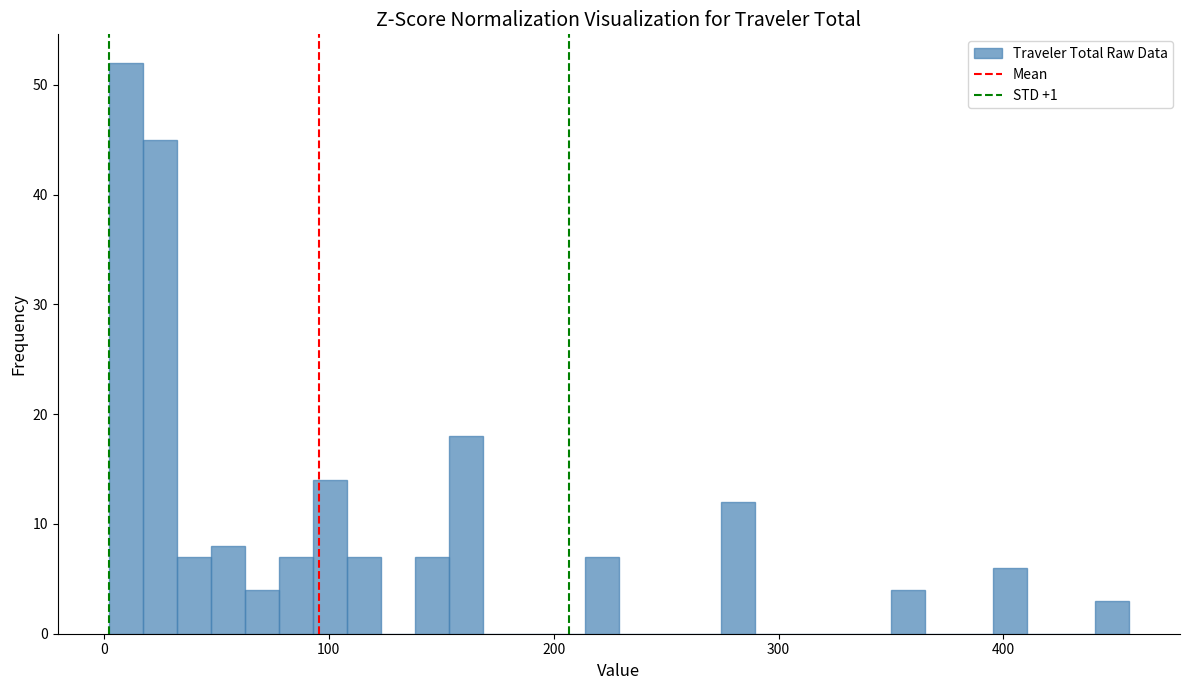

Read against the x-axis, roughly where is the centre of the tallest bar?

10